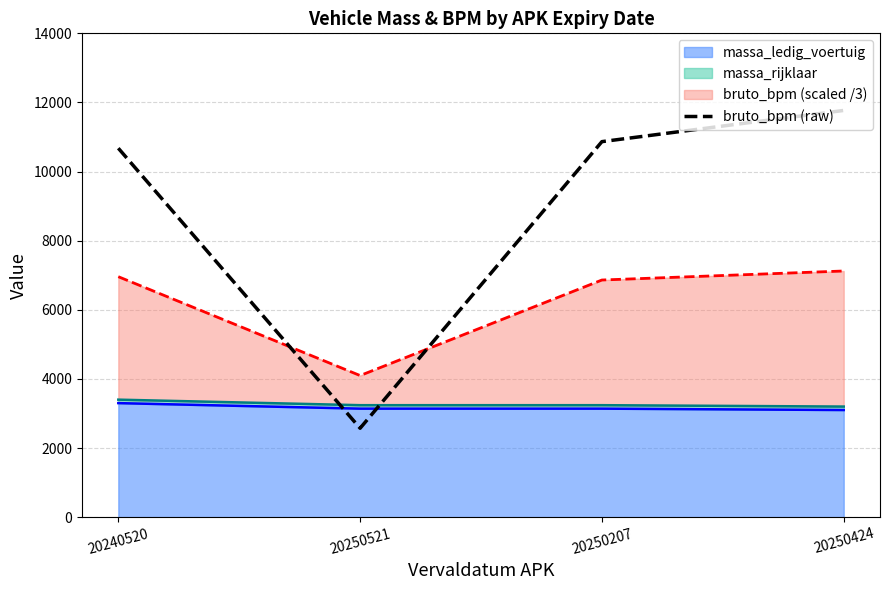

The value at 20250207 is 10866. True or false?

True